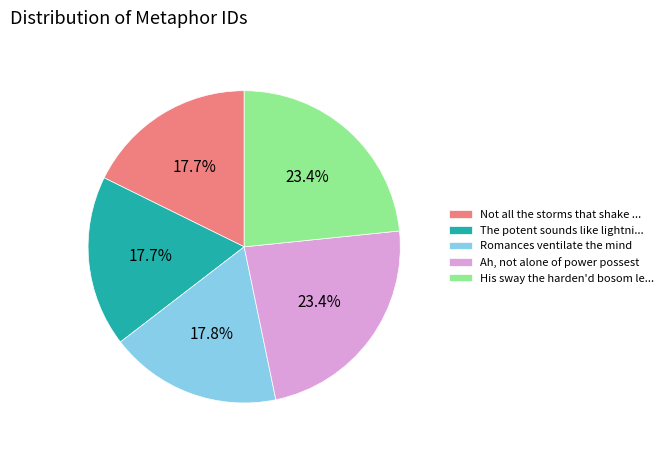

What percentage is NOT represented by Not all the storms that shake ...?

82.3%